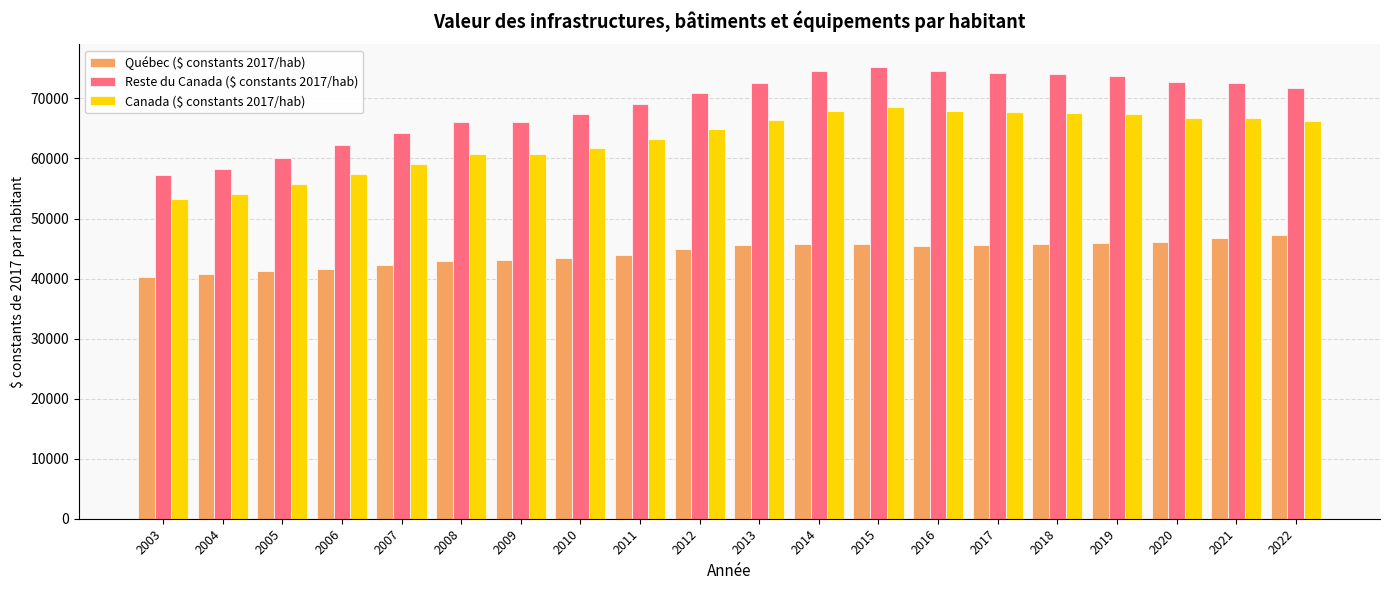

What is the total value across all series at 2014?

188170.9